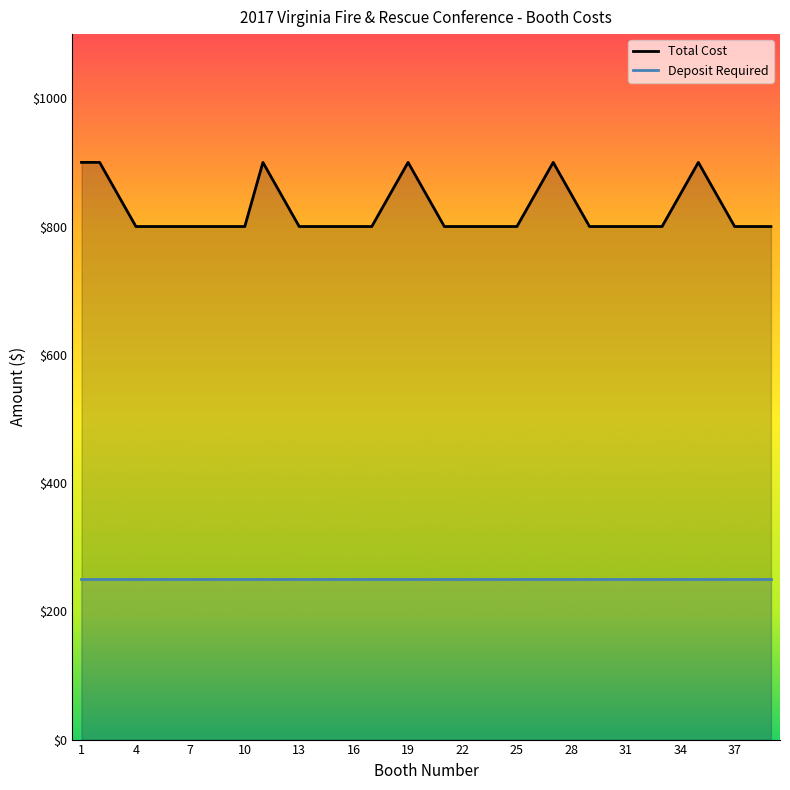

What is the lowest value of the Total Cost series?

800